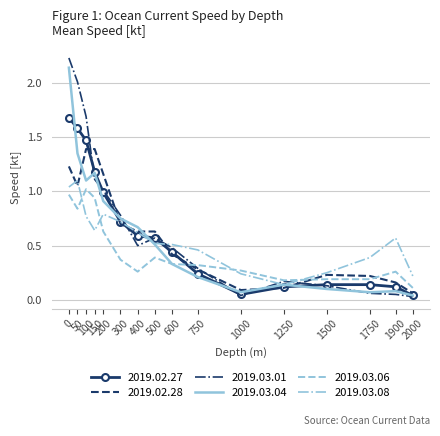

True or false: 2019.03.06 and 2019.03.04 intersect in this chart.

False